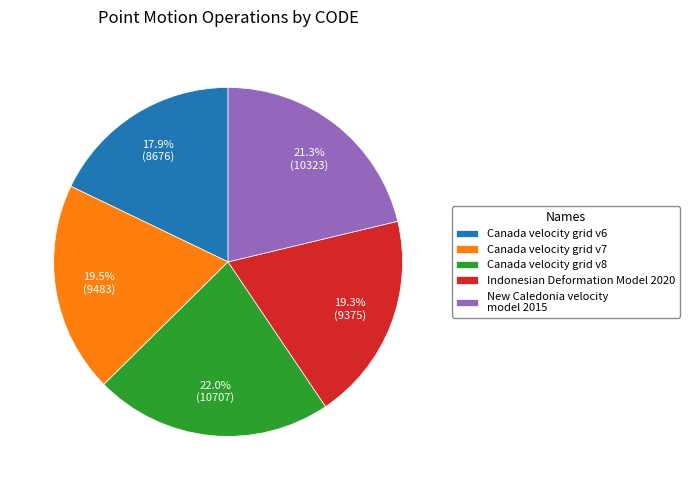

Is there a majority slice in this chart?

No